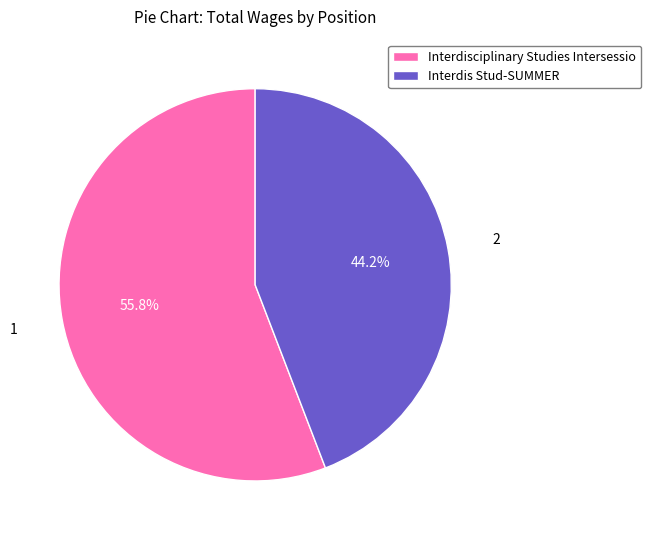

To the nearest percent, what is the difference between the Interdis Stud-SUMMER and Interdisciplinary Studies Intersessio slice percentages?

12%